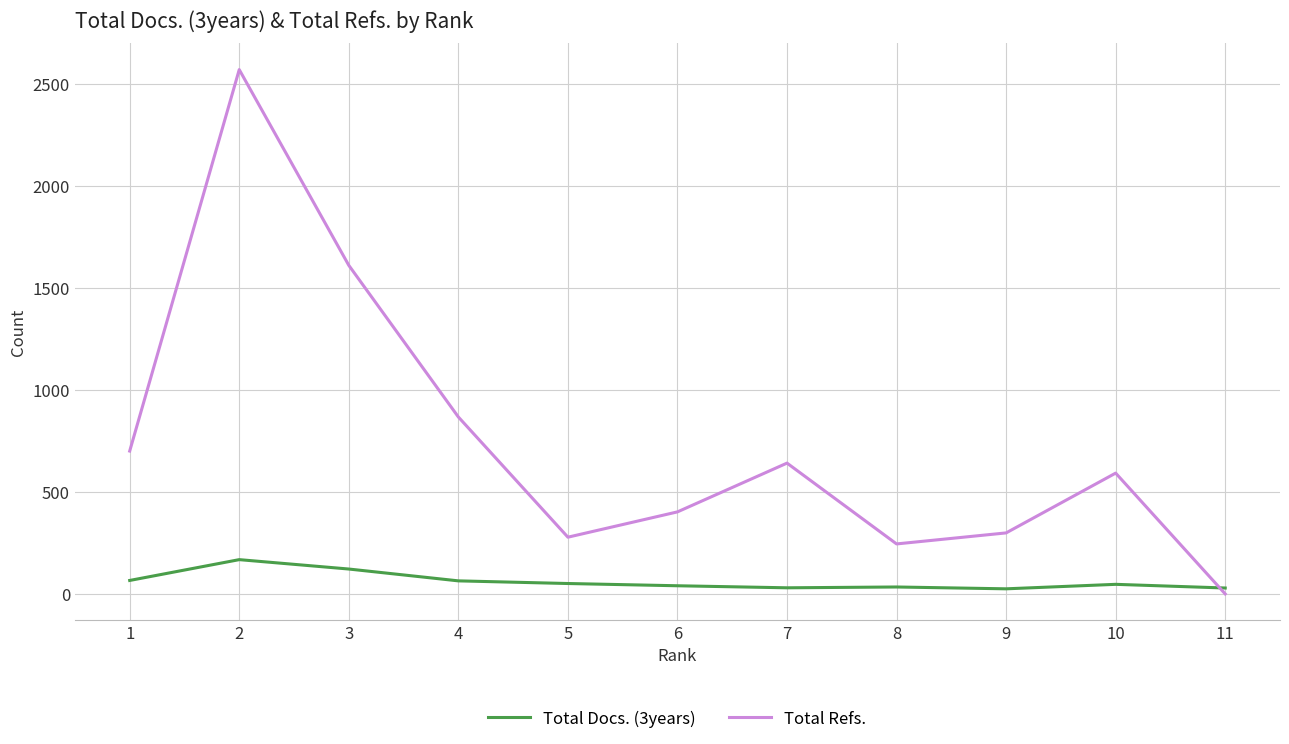

How many times do Total Docs. (3years) and Total Refs. cross each other?

1